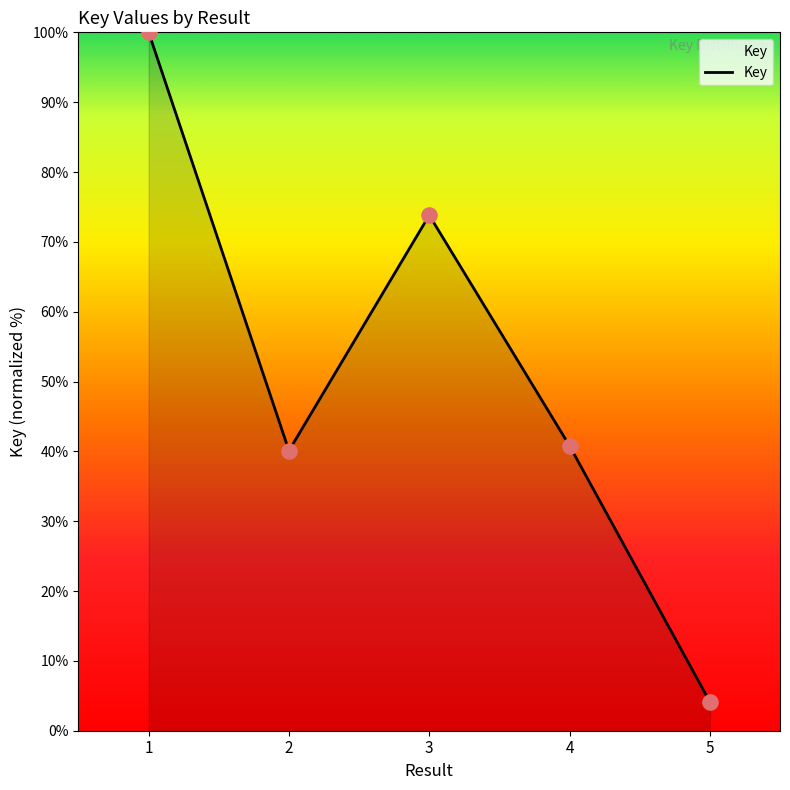

Approximately how many times larger is the value at 3 compared to 5?

17.9